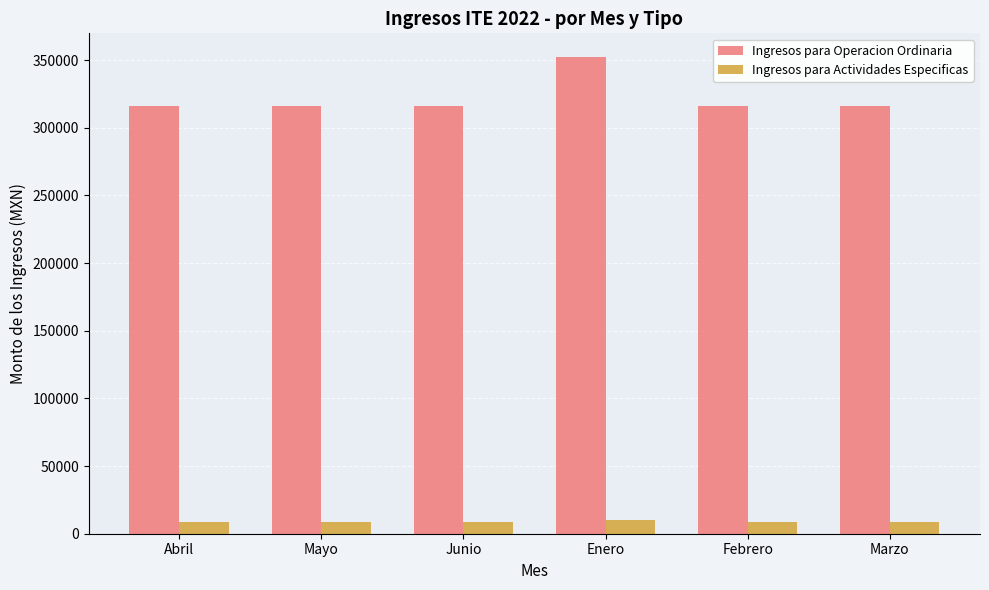

What is the difference between the highest and lowest values at Mayo?

306944.7